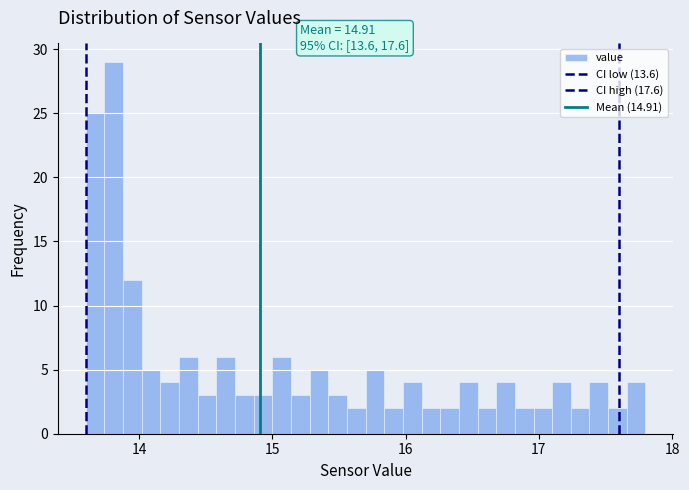

Read against the x-axis, roughly where is the centre of the tallest bar?

13.8